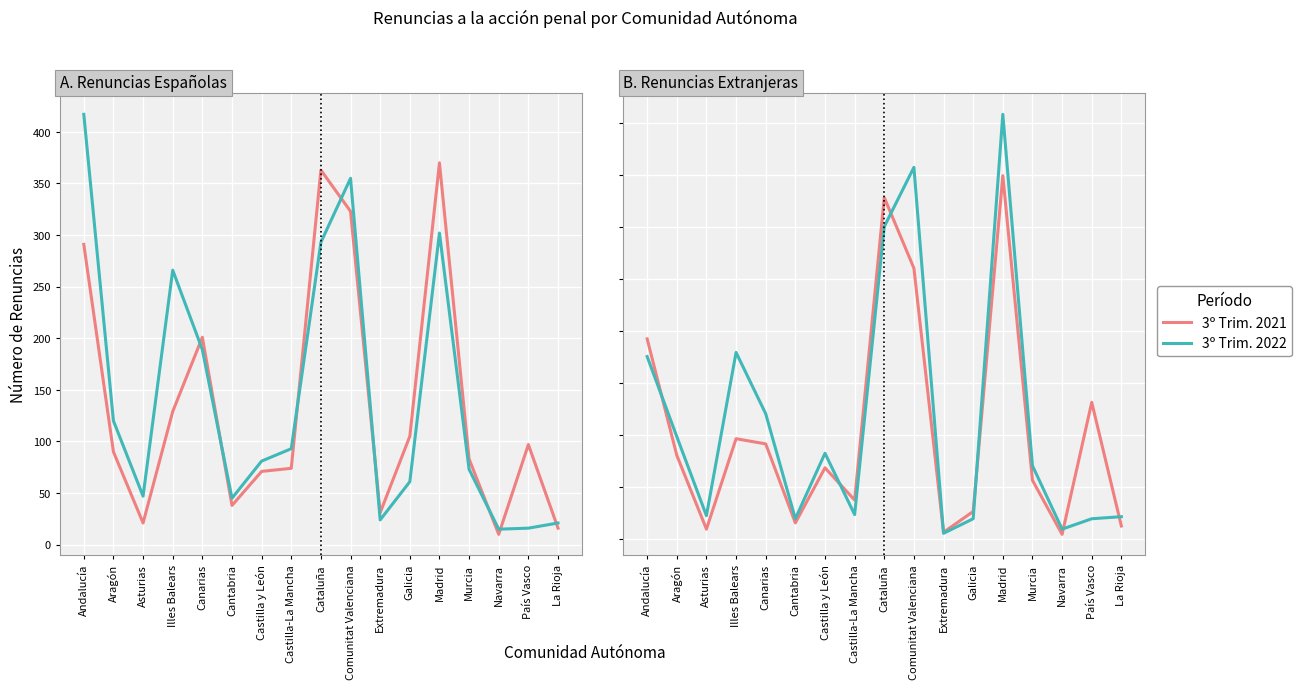

How many distinct data groups are displayed?

2